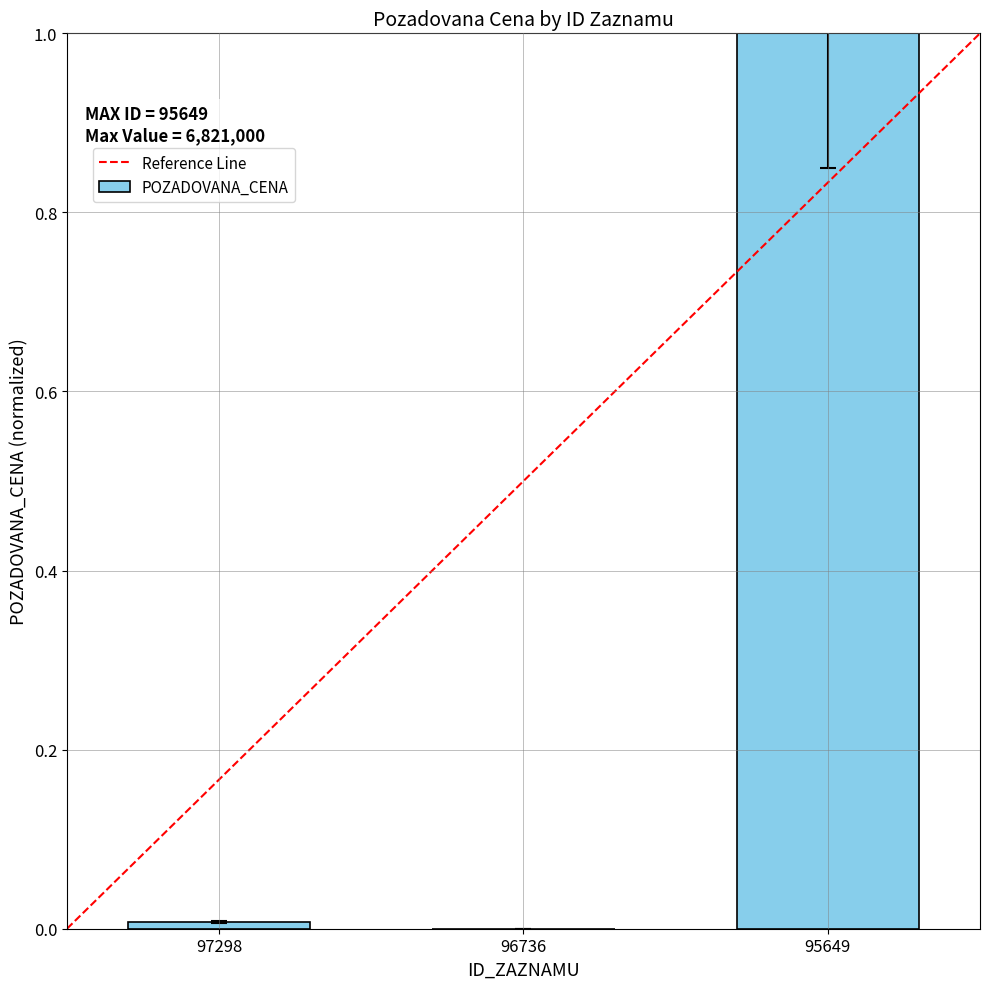

At which category does the chart reach its peak across all series?

95649